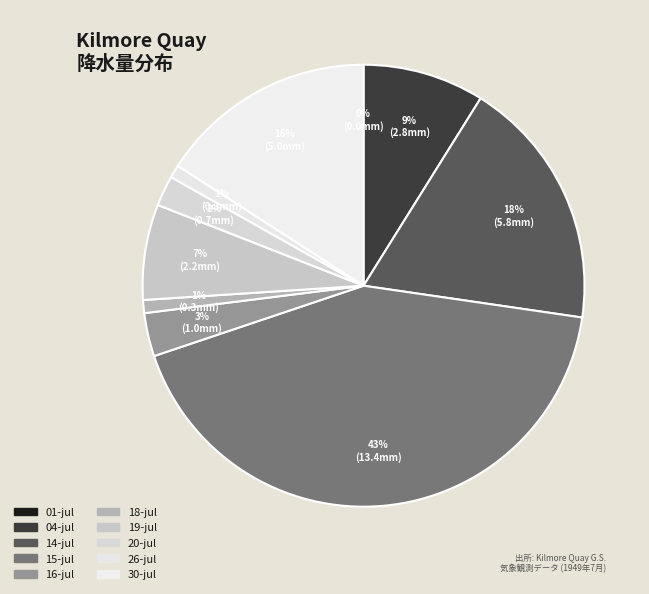

To the nearest percent, what percentage of the pie is 14-jul?

18%